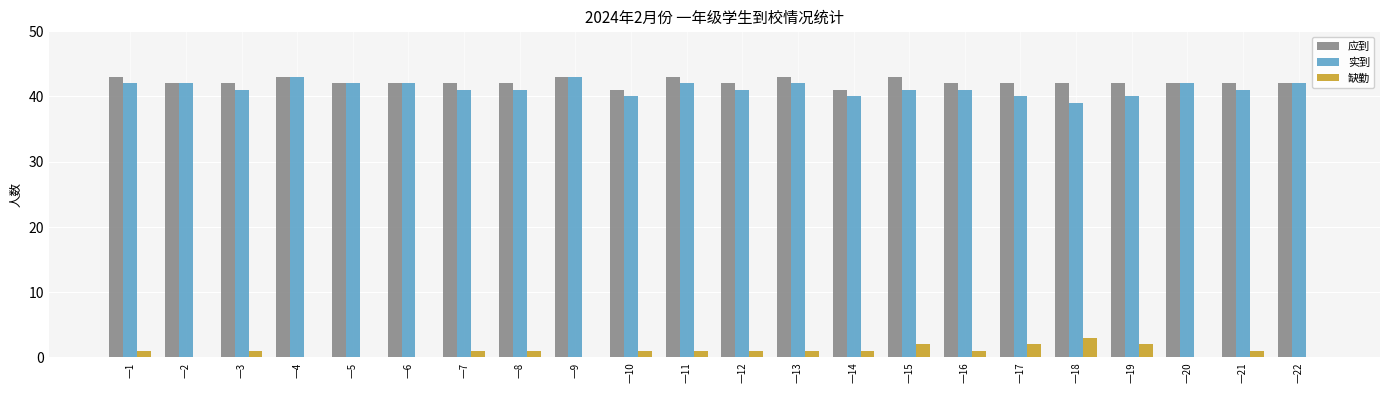

What is the total value across all series at 一10?

82